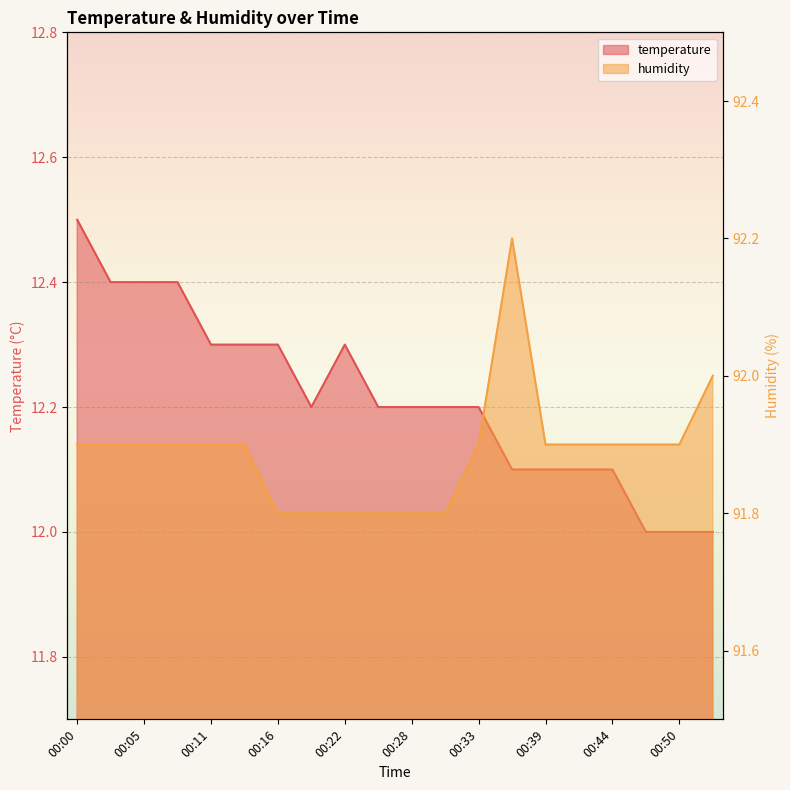

At 00:08, list the series in order from smallest to largest.

temperature, humidity